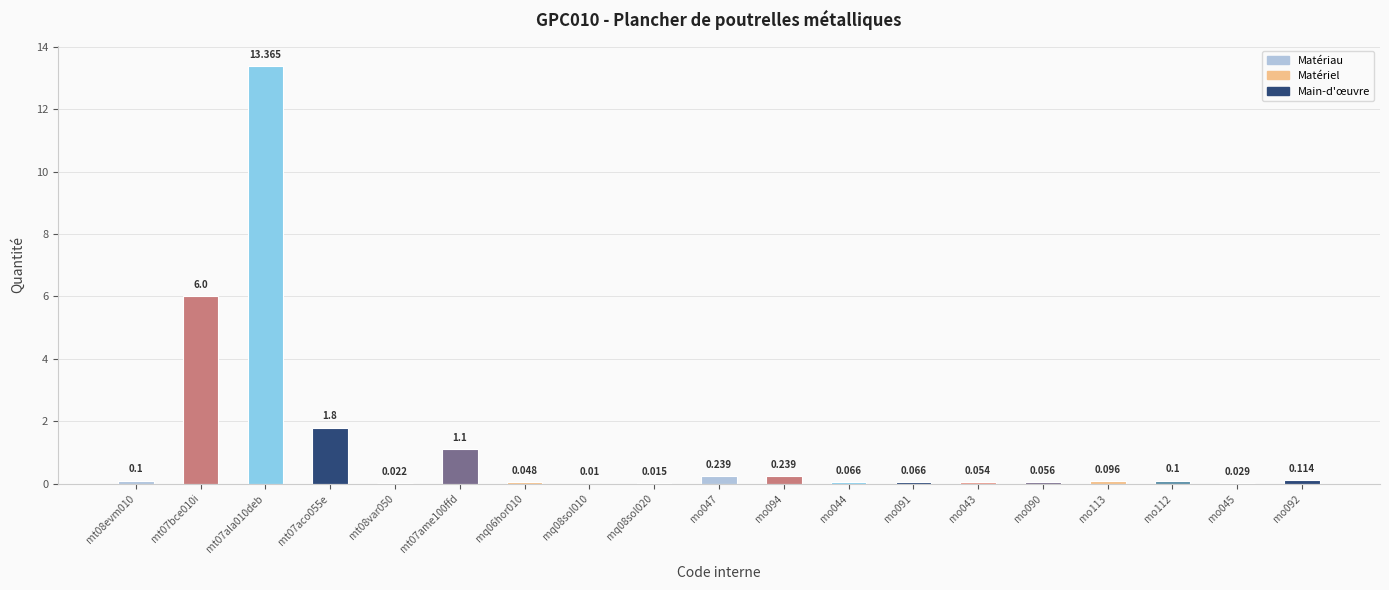

What is the value of the 1st bar from the left?

0.1